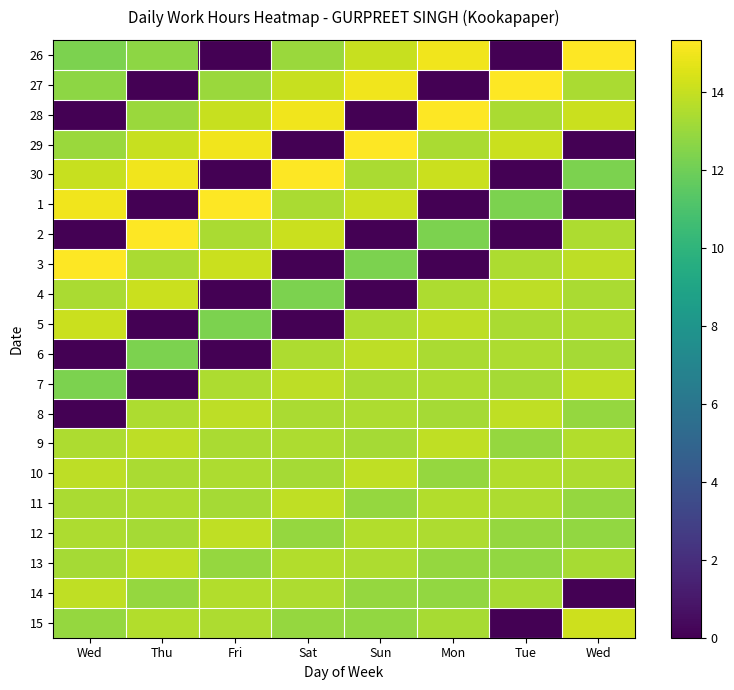

How many categories are shown in the chart?

8